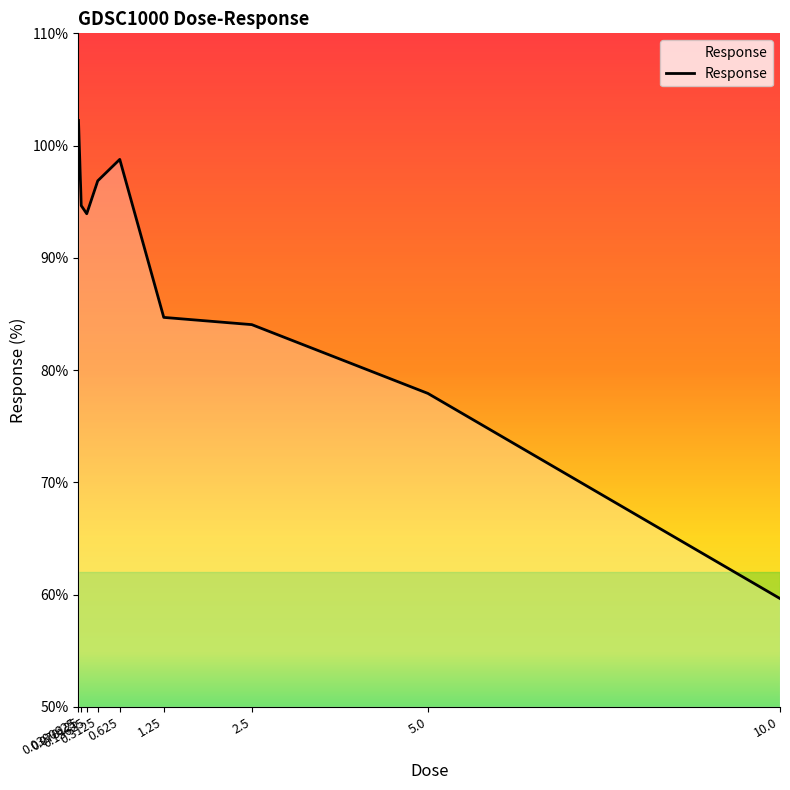

What is the difference between the maximum and second lowest values?

24.3